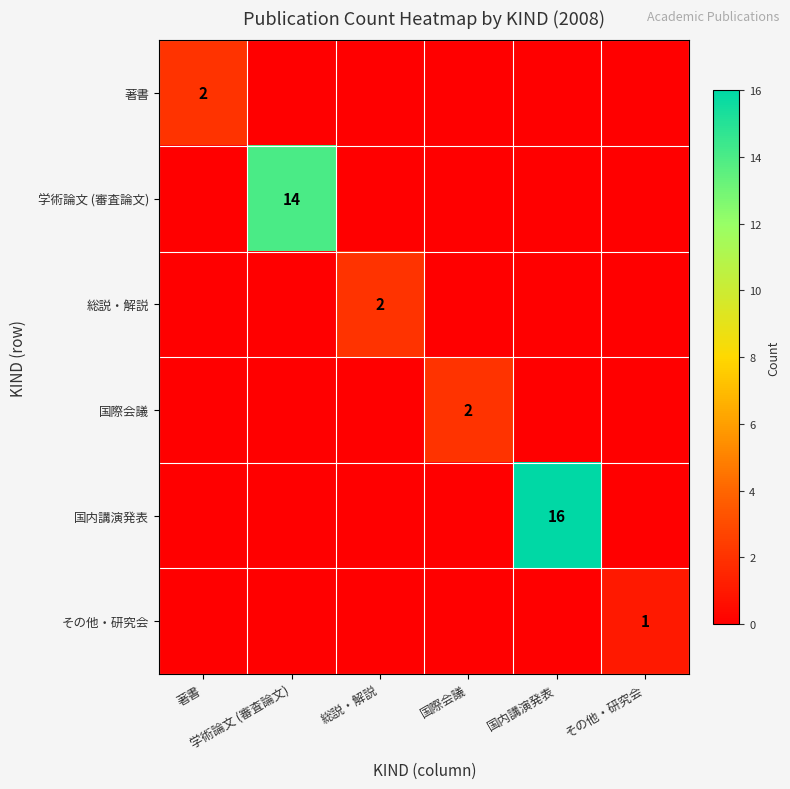

What is the difference between the maximum and second lowest values in the 学術論文 (審査論文) series?

14